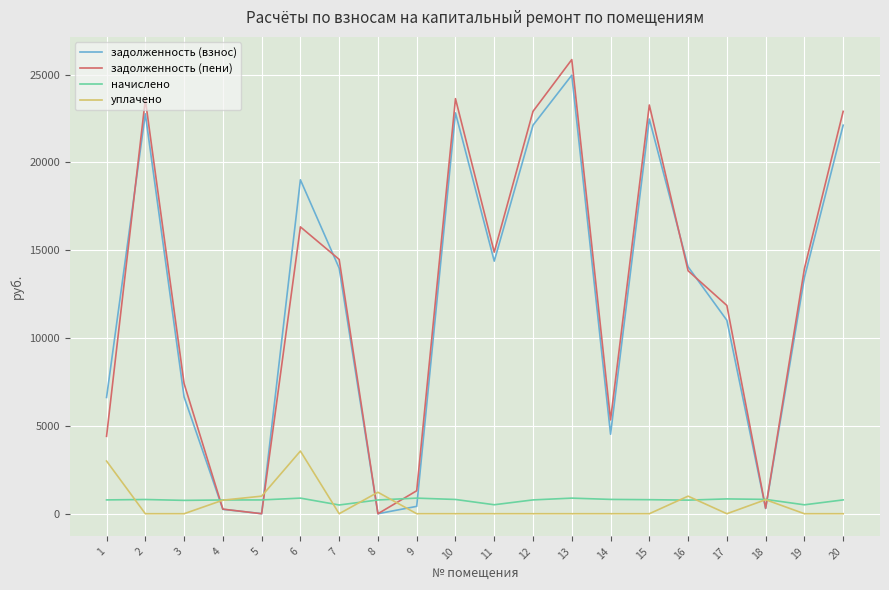

Which series has the largest range (max minus min)?

задолженность (пени)